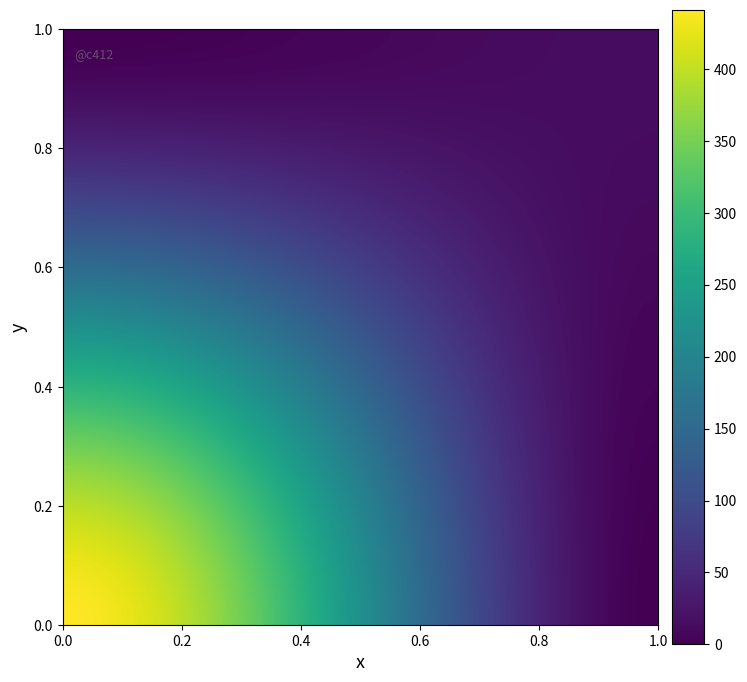

True or false: 87748a69a1bec983d4870aeafef54cda065d83a has a value of 1 at direction.

False